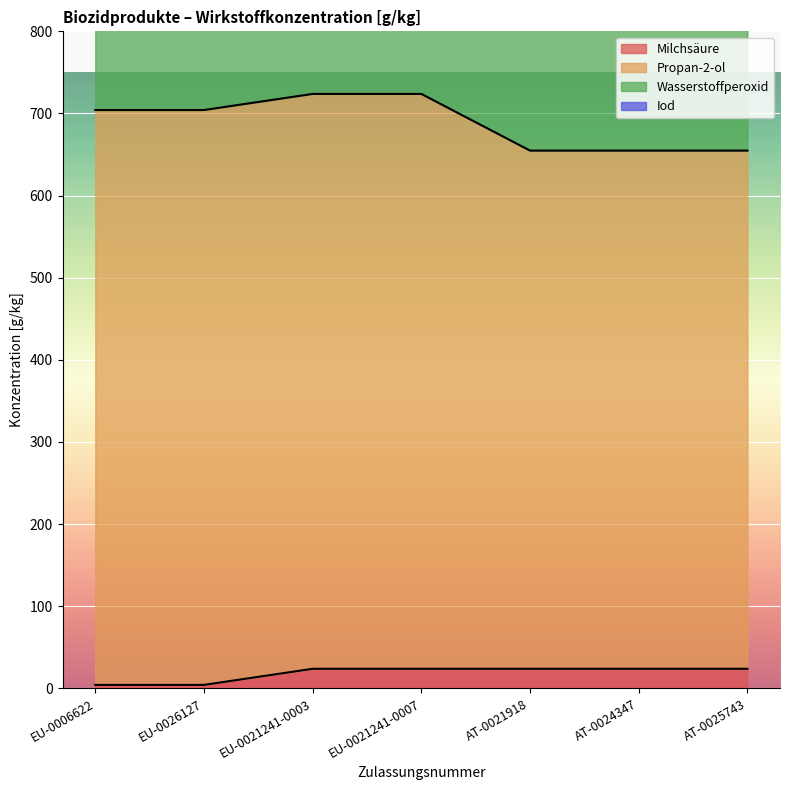

The Milchsäure series shows 23.8 at AT-0021918. True or false?

True